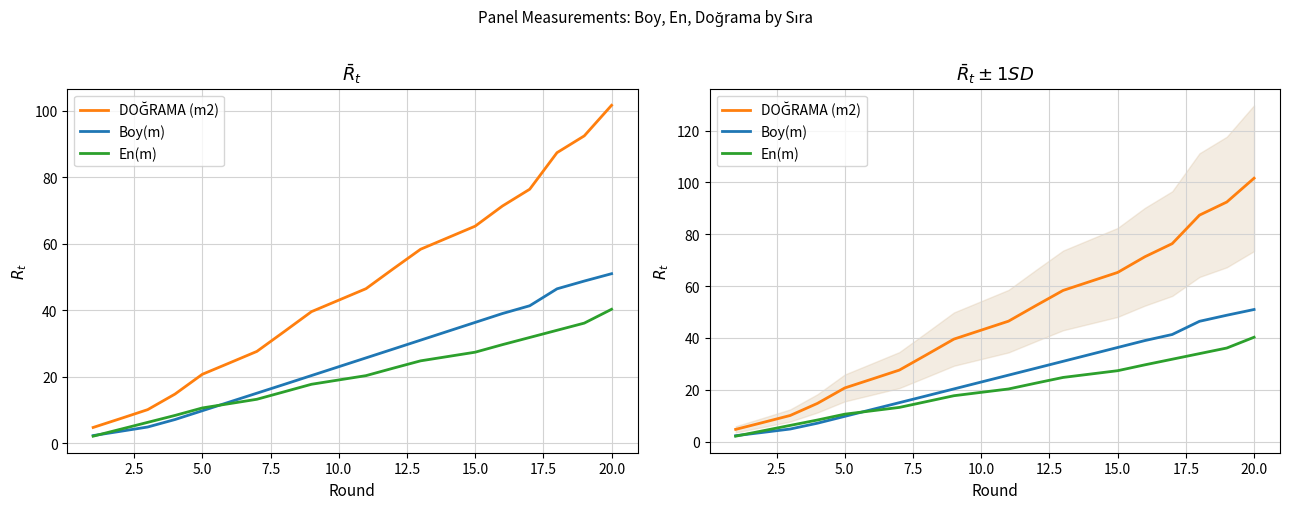

What is the smallest value displayed?

2.1